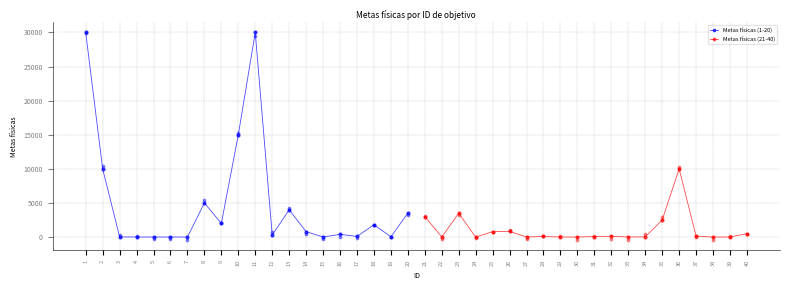

At how many categories does at least one series exceed 28917?

2